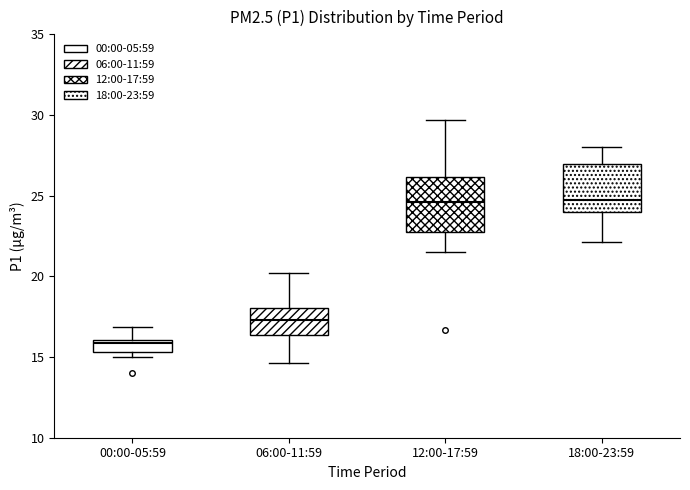

Where does the lower whisker of the box for 12:00-17:59 end on the y-axis? The values are not printed on the chart, so give them approximately, as read against the axis.

21.5